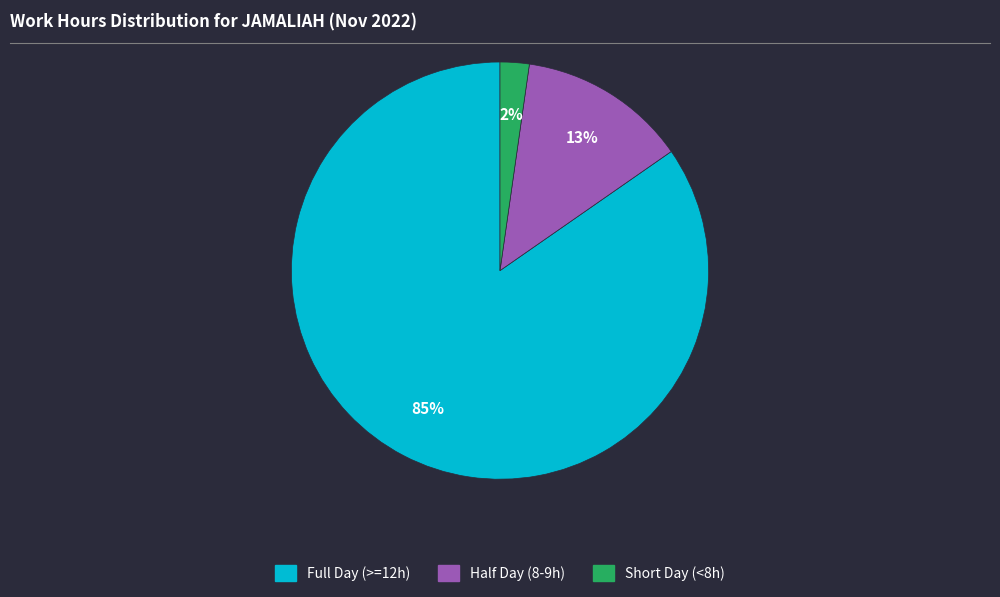

What is the ratio of the value at Full Day (>=12h) to the value at Half Day (8-9h)?

6.5